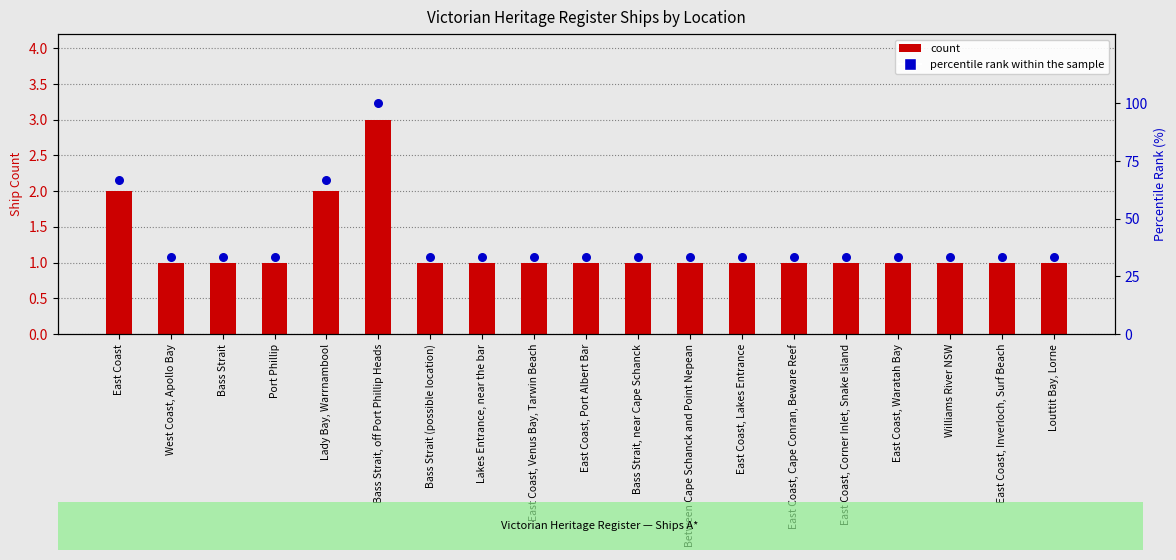

Which has a higher value, Bass Strait, off Port Phillip Heads or Louttit Bay, Lorne?

Bass Strait, off Port Phillip Heads